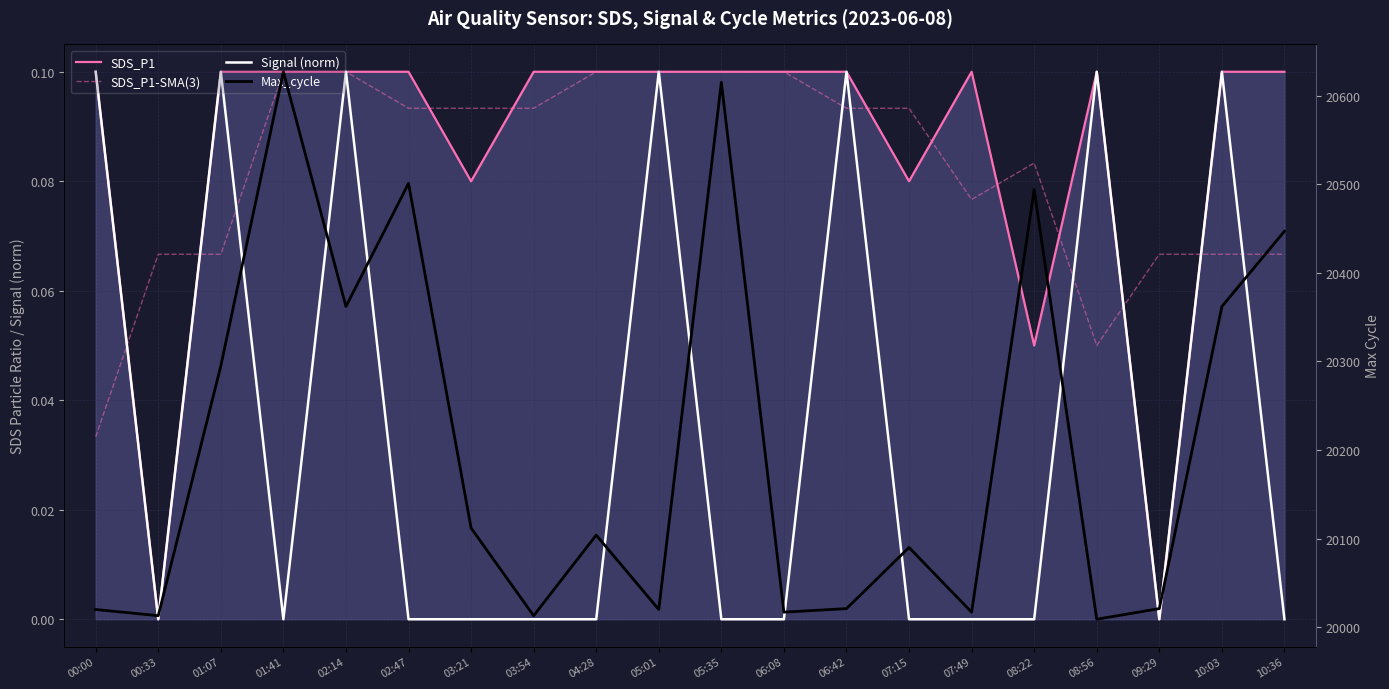

In SDS_P1-SMA(3), how many points are higher than both neighbors (excluding endpoints)?

1